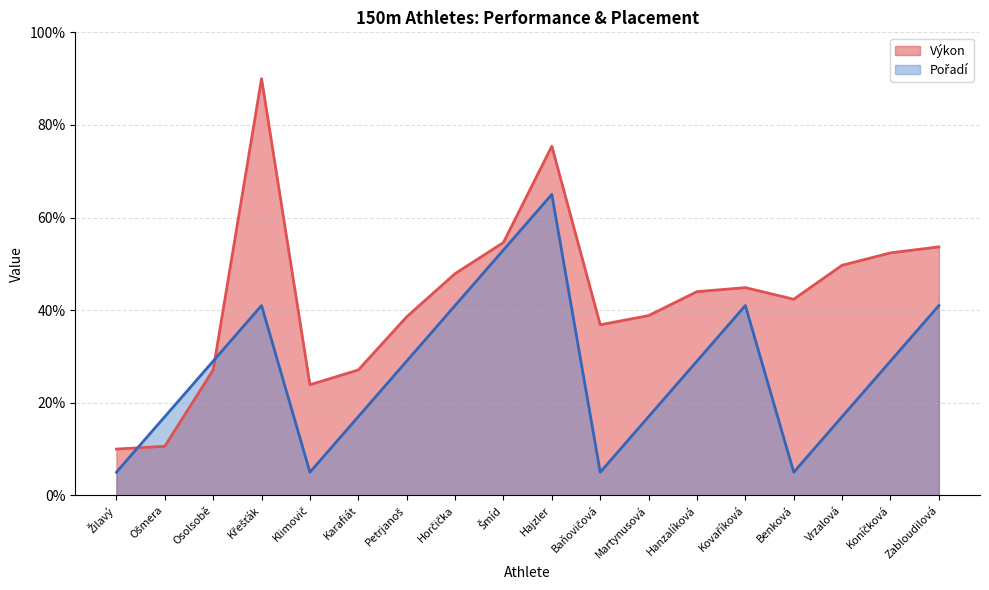

Reading left to right, list all the values displayed in this chart.

Výkon: 10.0	10.6	27.1	90.0	23.9	27.1	38.6	47.9	54.6	75.4	36.8	38.8	44.0	44.9	42.4	49.7	52.4	53.7
Pořadí: 5.0	17.0	29.0	41.0	5.0	17.0	29.0	41.0	53.0	65.0	5.0	17.0	29.0	41.0	5.0	17.0	29.0	41.0